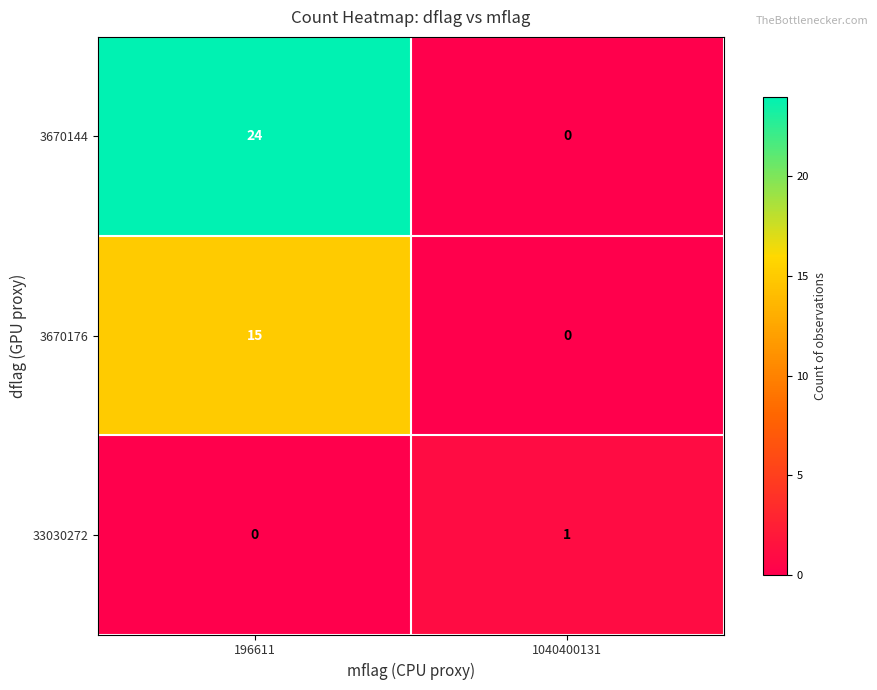

At how many categories does at least one series exceed 9?

1